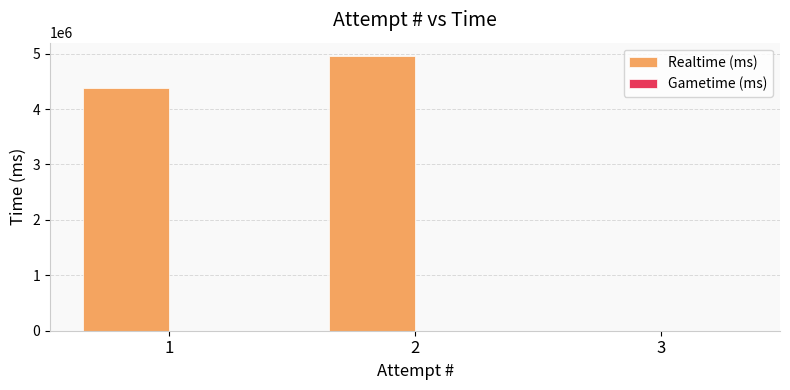

Reading left to right, extract all data points from this chart.

1=4379179	2=4950759	3=0